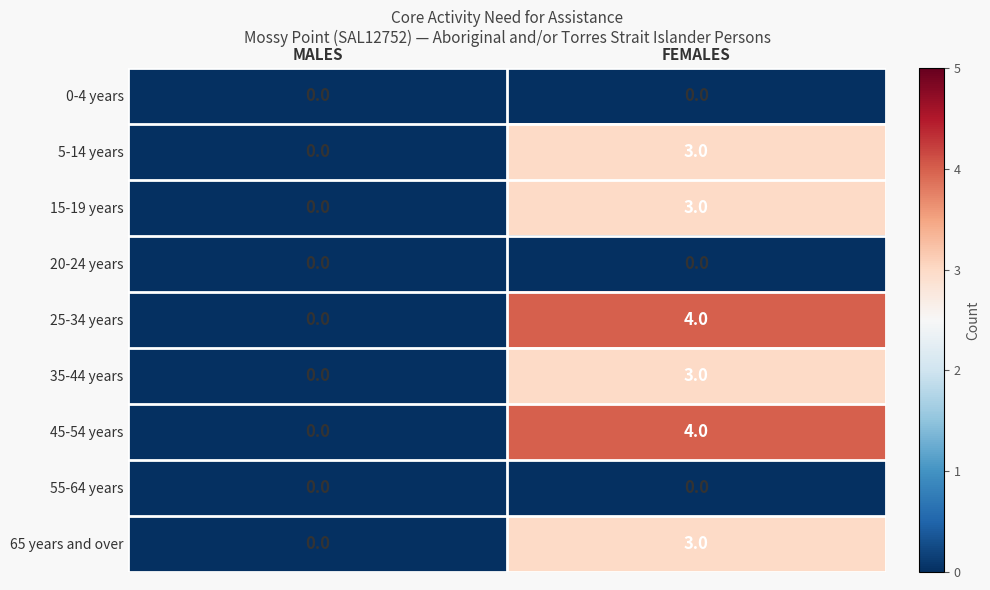

Is it true that 65 years and over equals 0 at MALES?

True